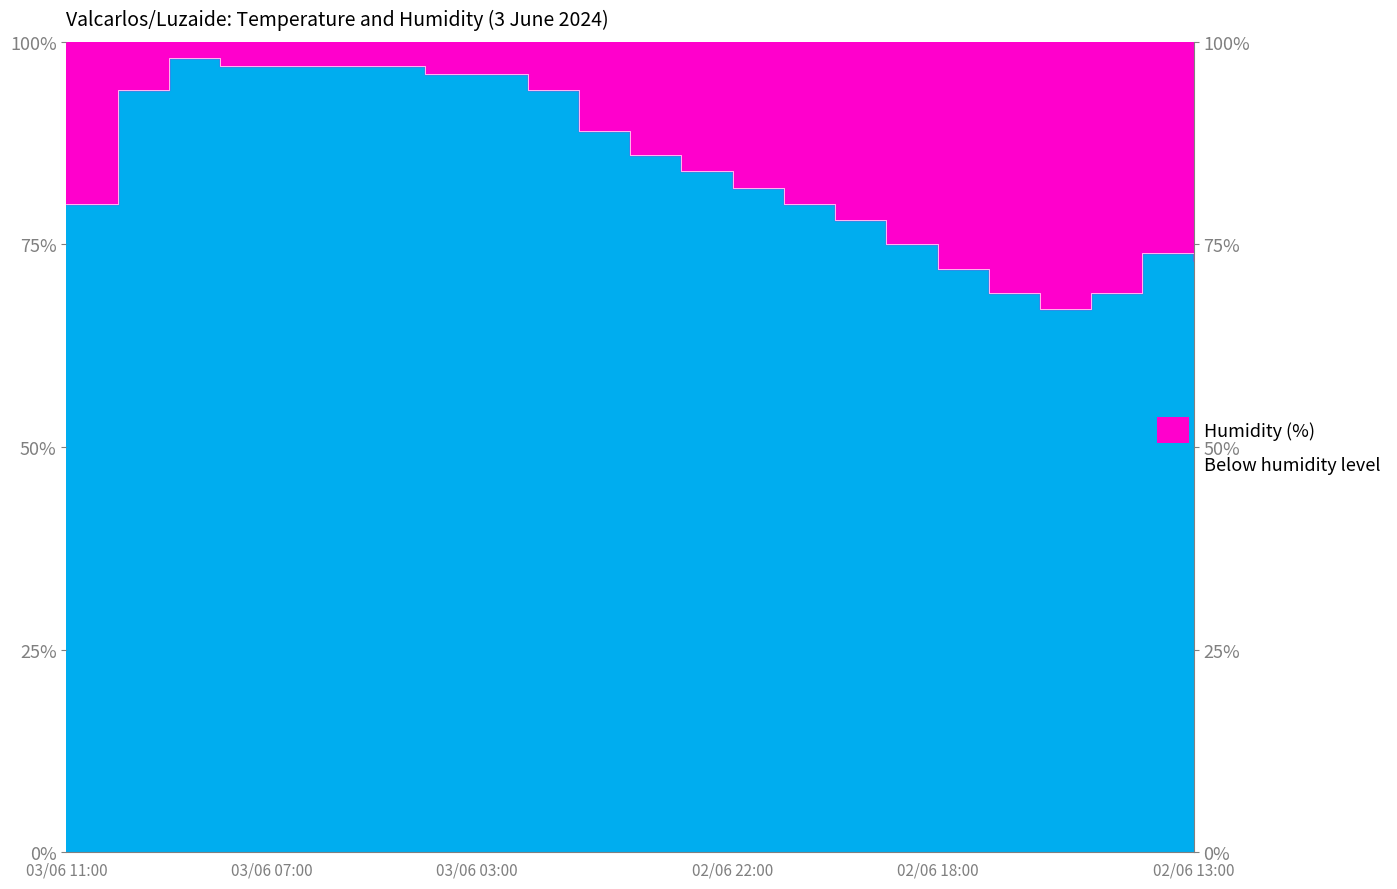

What is the average value?

85